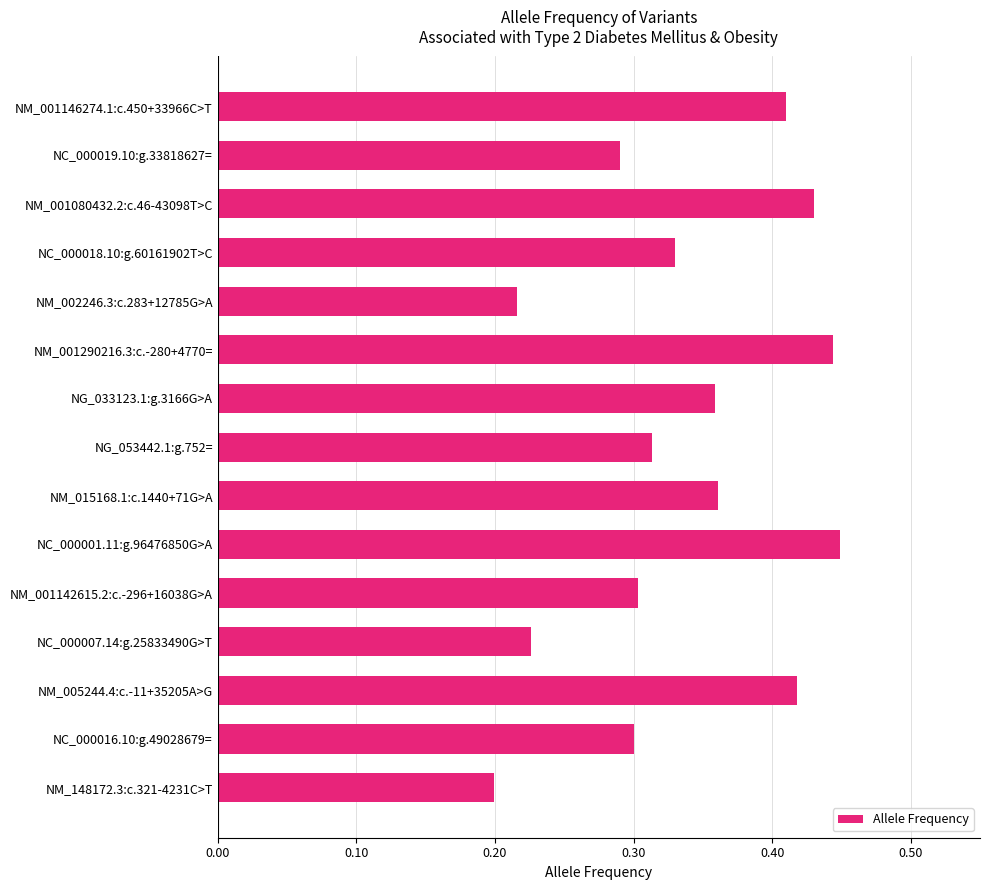

What is the sum of all values?

5.0